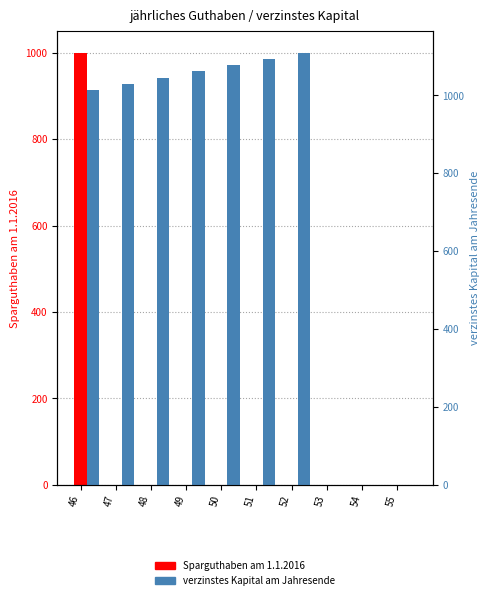

List the labels in order of Sparguthaben am 1.1.2016 value, largest first.

46, 47, 48, 49, 50, 51, 52, 53, 54, 55